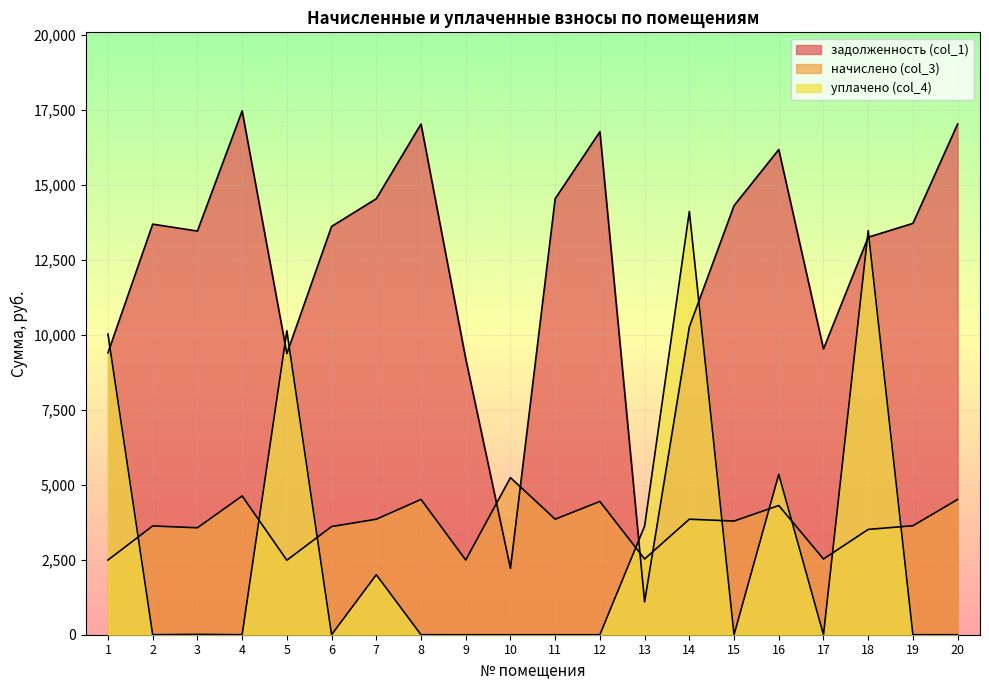

What is the value of the начислено (col_3) point at the 5th from the left?

2483.5